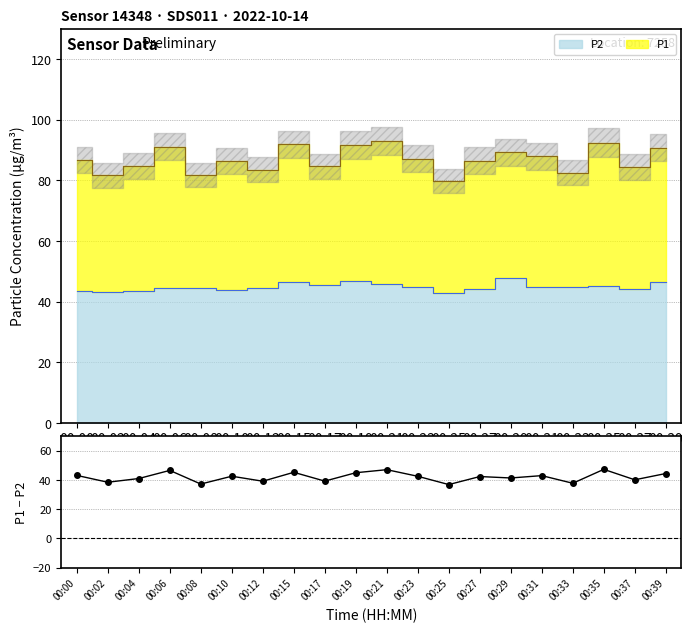

What is the value of the 5th point from the left?

37.2